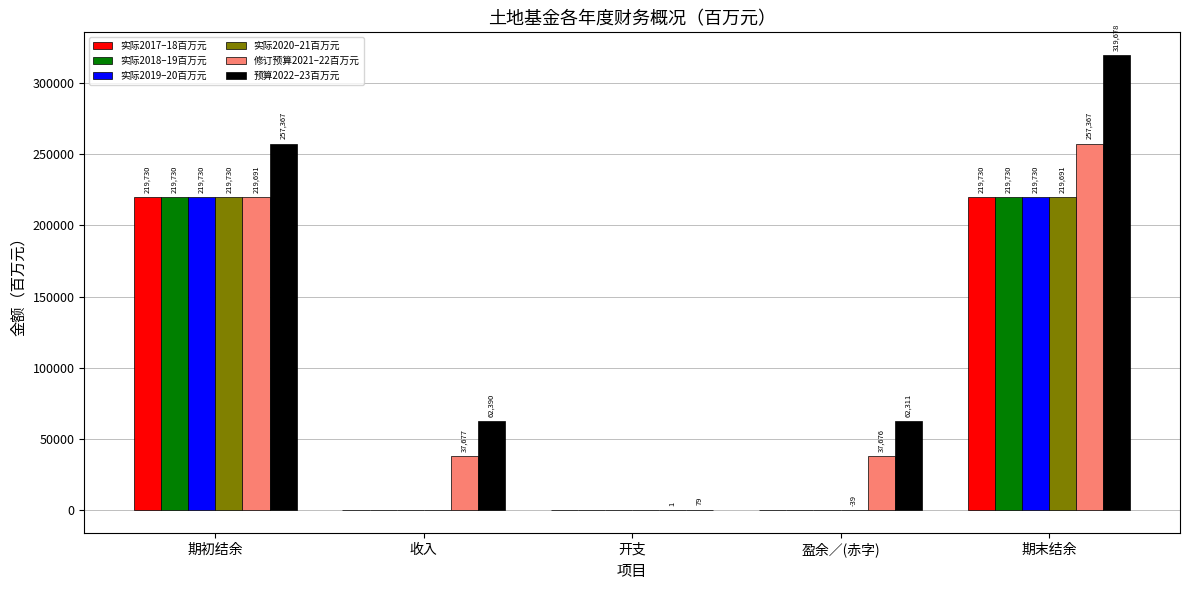

At which category is the sum across all series the highest?

期末结余